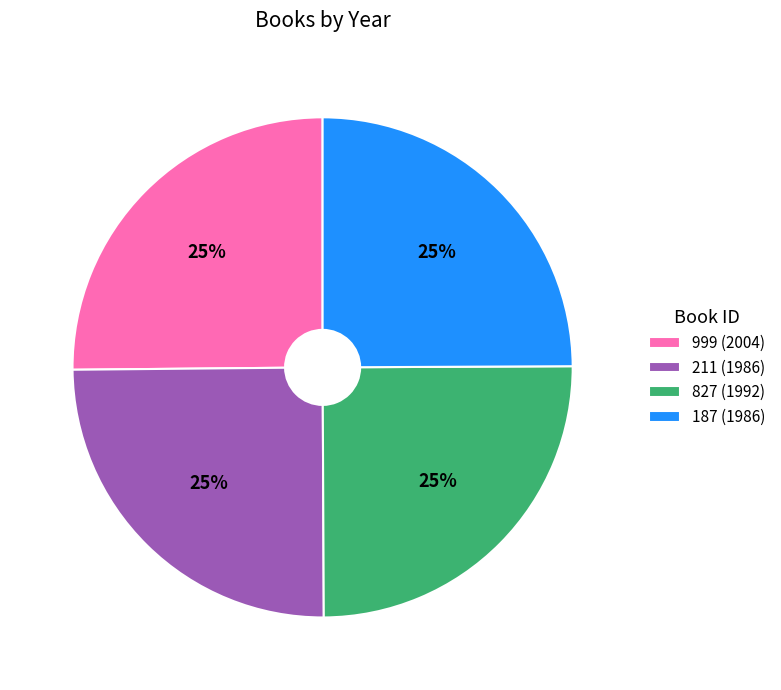

Is there any slice that represents more than half of the pie?

No